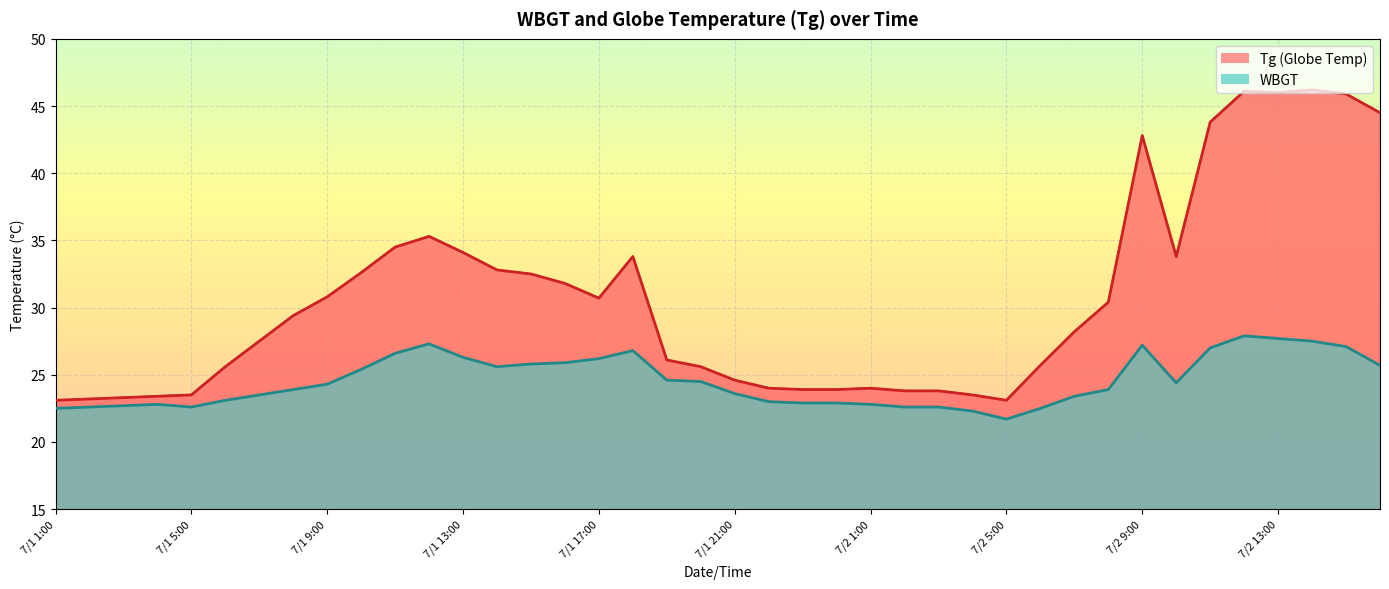

How many data points does each series have?

40